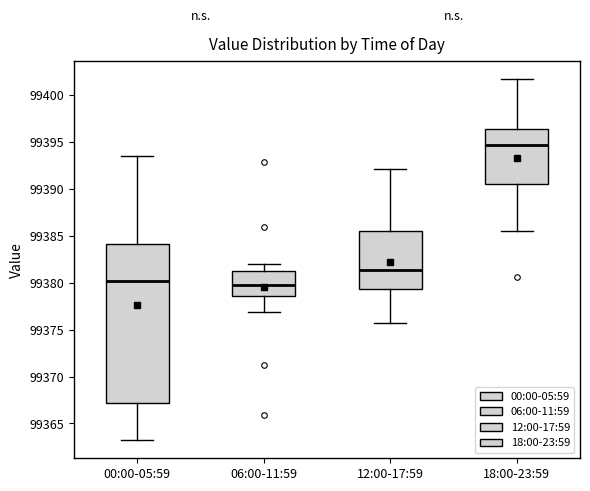

Where is the lower edge of the box for 06:00-11:59 on the y-axis? The values are not printed on the chart, so give them approximately, as read against the axis.

99378.5